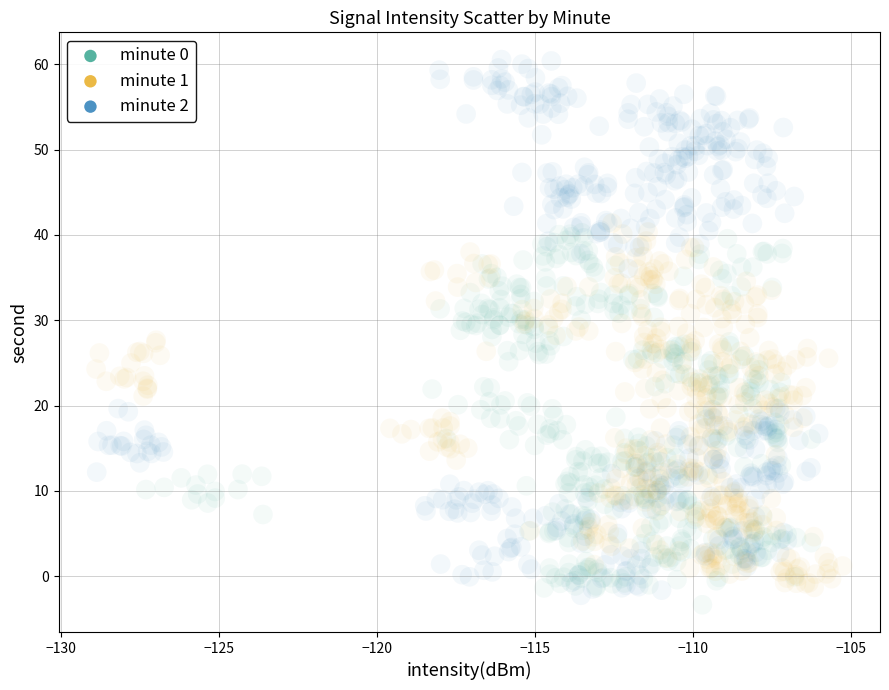

Which series has the largest Y range (max minus min)?

minute 2